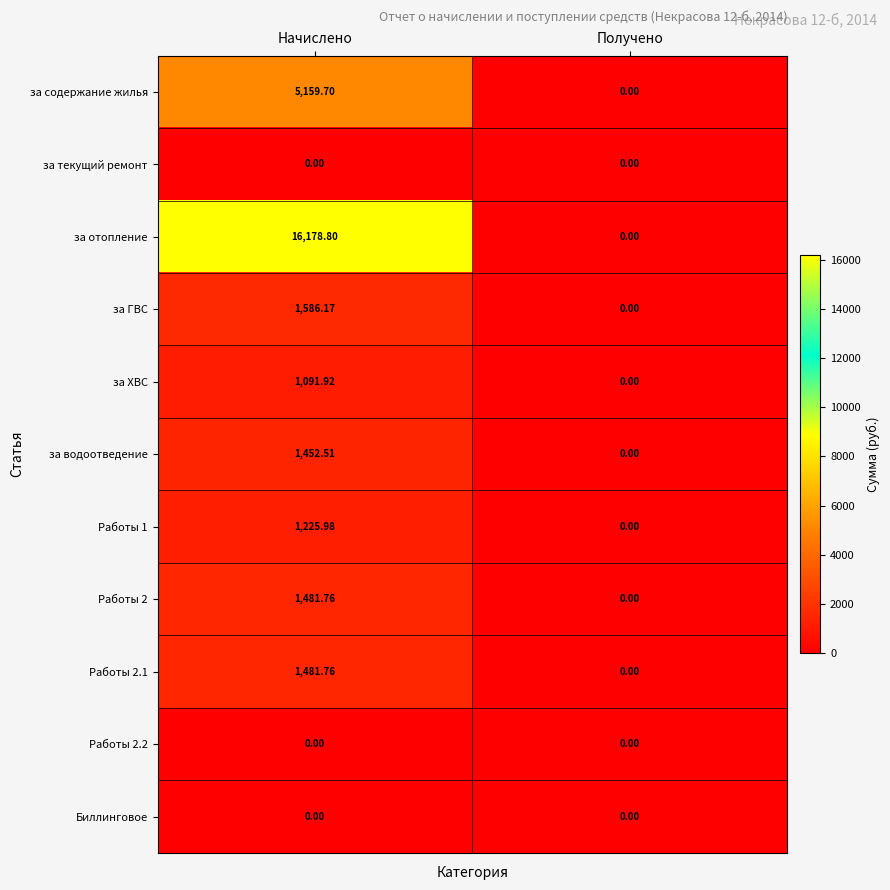

At which label does за содержание жилья reach its peak?

Начислено